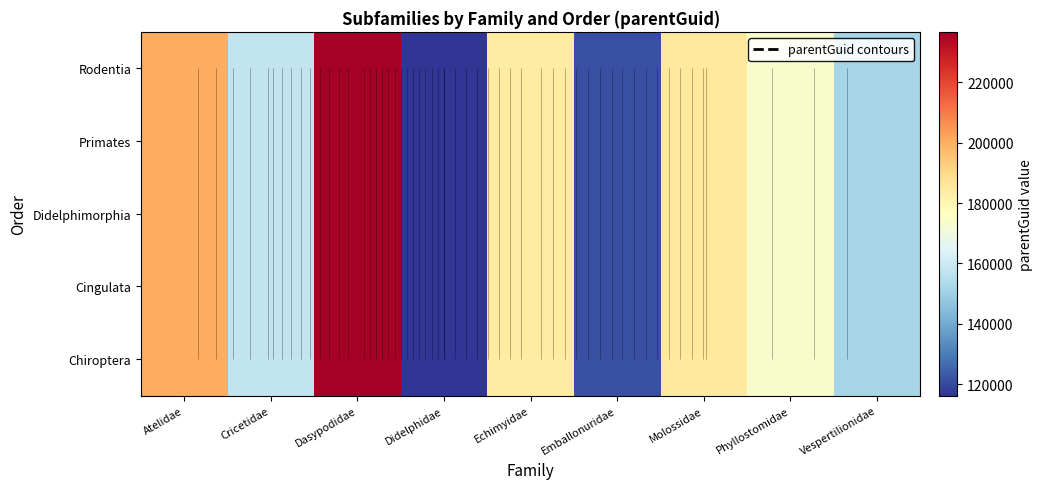

List the series in order of their peak value, highest first.

Chiroptera, Cingulata, Didelphimorphia, Primates, Rodentia